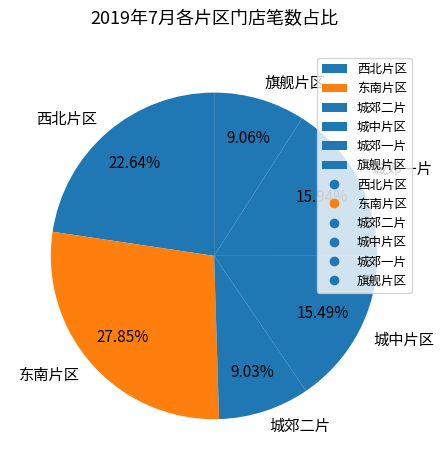

What percentage do 城郊二片 and 西北片区 together represent?

31.7%